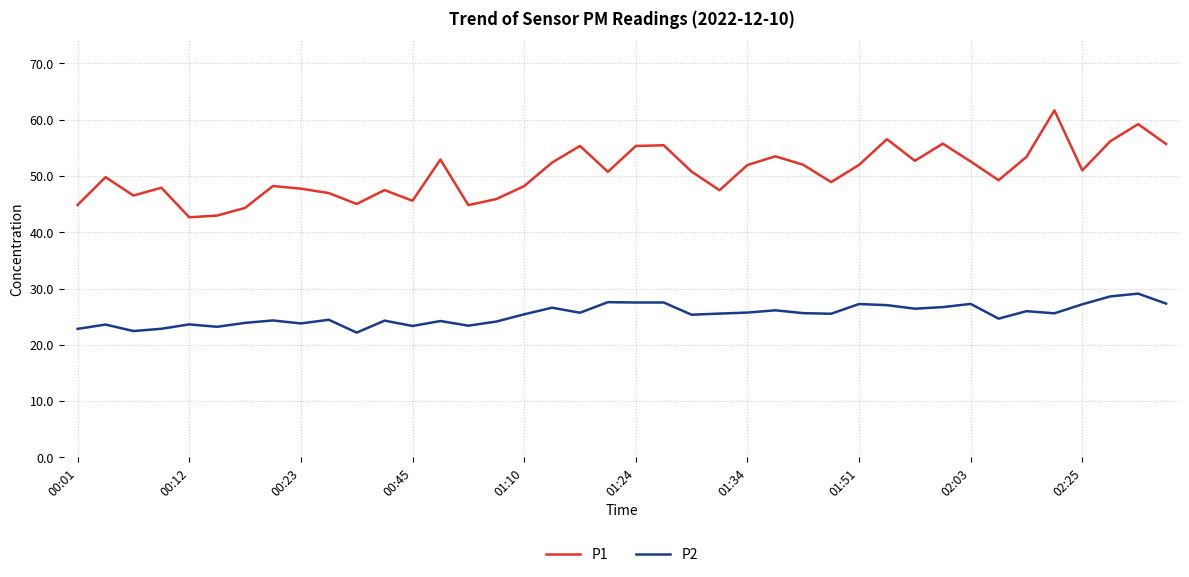

What is the smallest value displayed?

22.2